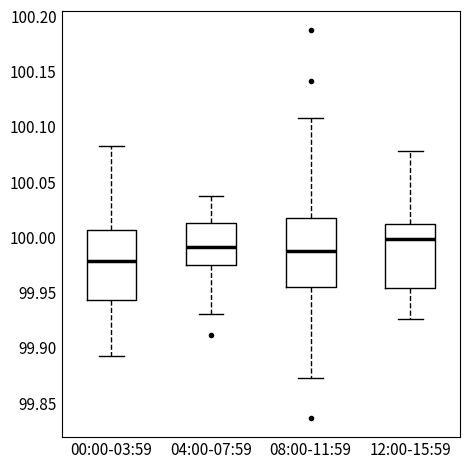

Reading left to right, read every box against the y-axis: the position of its median line, the range the box covers, and the ends of its whiskers. The values are not printed on the chart, so give them approximately, as read against the axis.

00:00-03:59: median 99.980, box 99.945 to 100.005, whiskers 99.890 to 100.085
04:00-07:59: median 99.990, box 99.975 to 100.015, whiskers 99.930 to 100.035
08:00-11:59: median 99.990, box 99.955 to 100.015, whiskers 99.875 to 100.110
12:00-15:59: median 100.000, box 99.955 to 100.010, whiskers 99.925 to 100.080